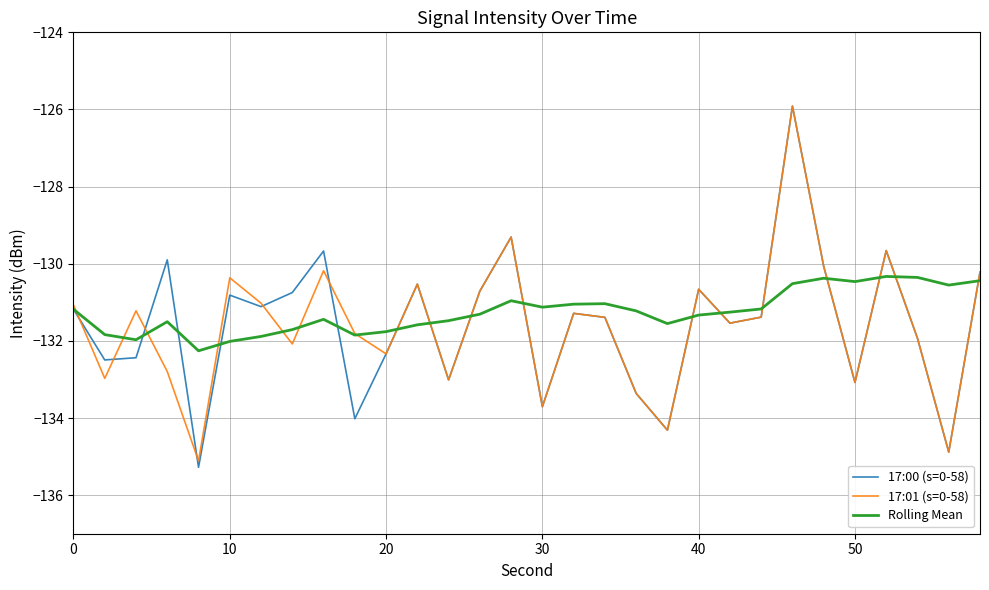

Which series has the largest range (max minus min)?

17:00 (s=0-58)